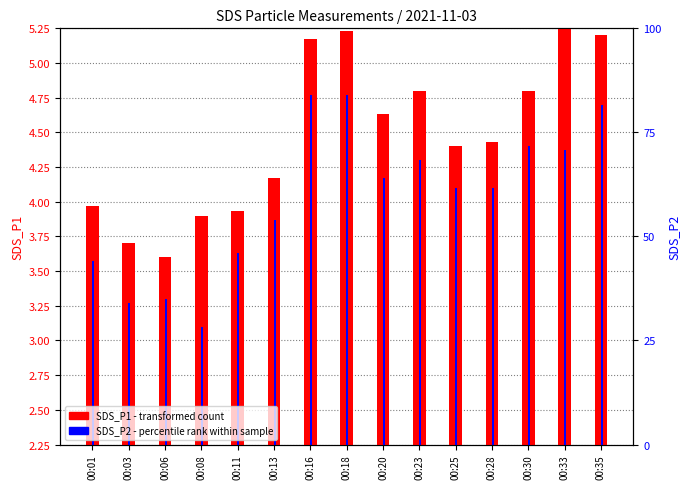

Is the value of SDS_P2 at 00:08 greater than the value of SDS_P1 at 00:28?

No